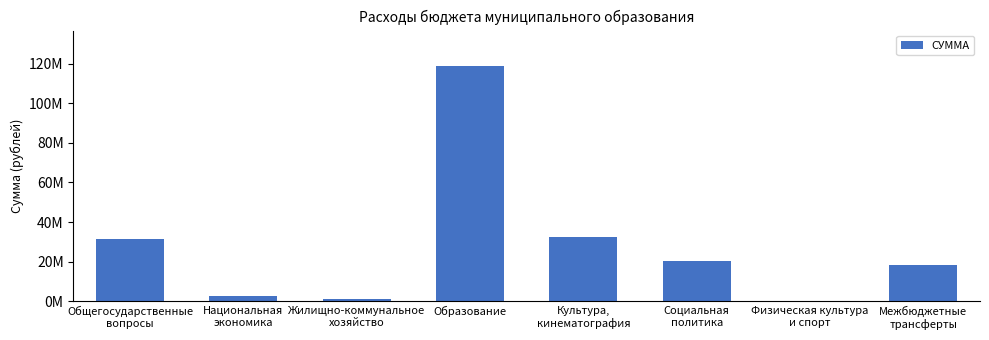

What is the label of the 4th bar from the right?

Культура,
кинематография